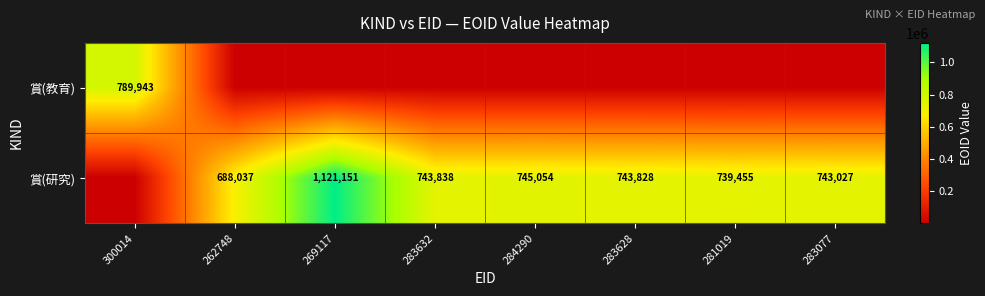

Which has a higher value, 284290 or 283628?

284290